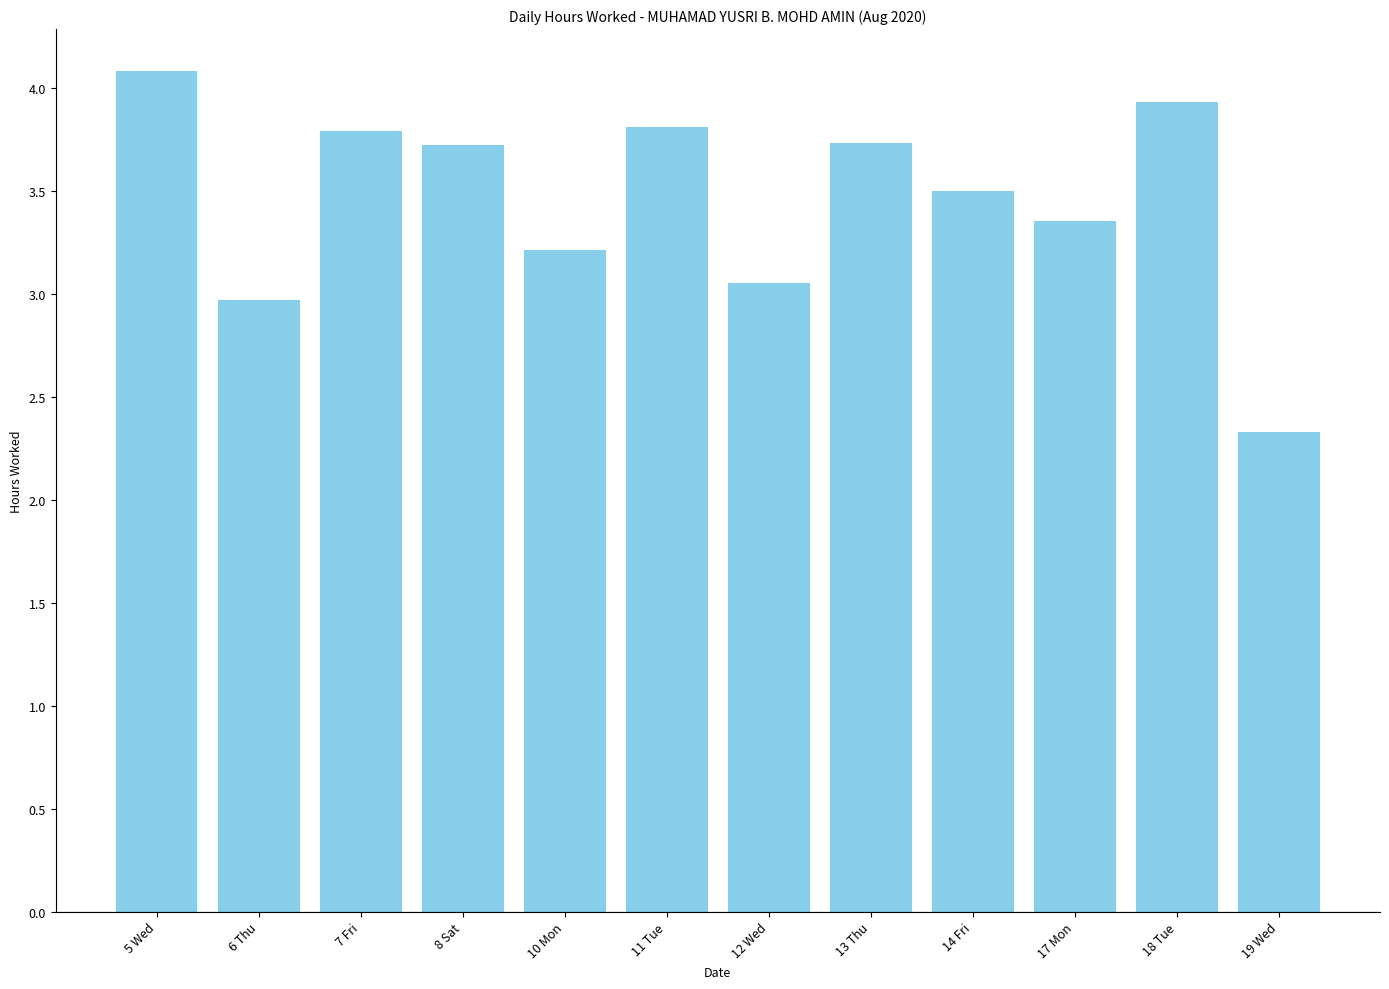

How many data points does each series have?

12